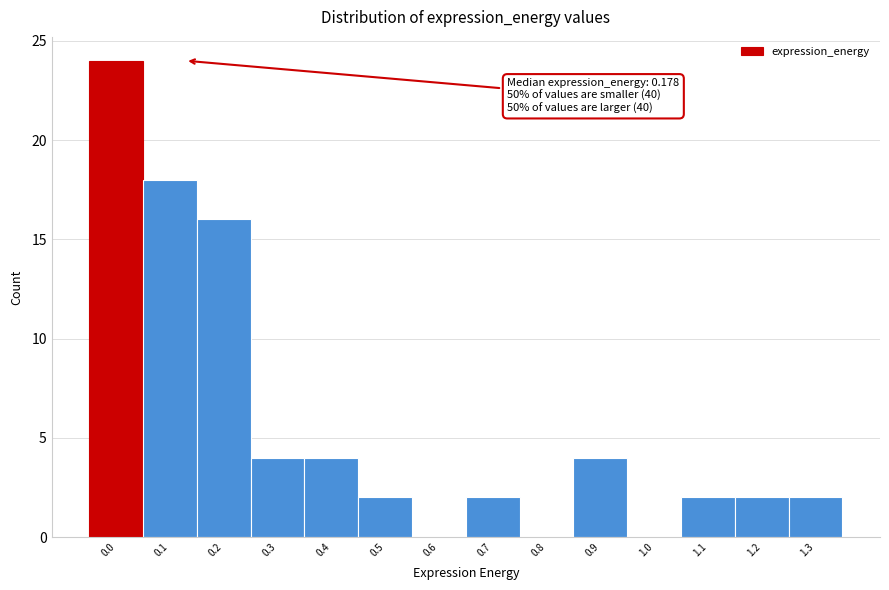

Reading left to right, what are all the values shown in this chart?

0.0=24	0.1=18	0.2=16	0.3=4	0.4=4	0.5=2	0.6=0	0.7=2	0.8=0	0.9=4	1.0=0	1.1=2	1.2=2	1.3=2